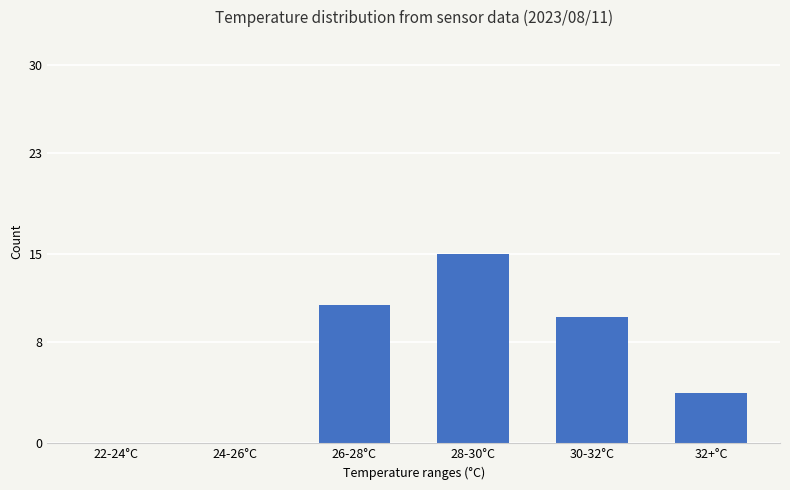

Reading left to right, what are all the values shown in this chart?

0	0	11	15	10	4